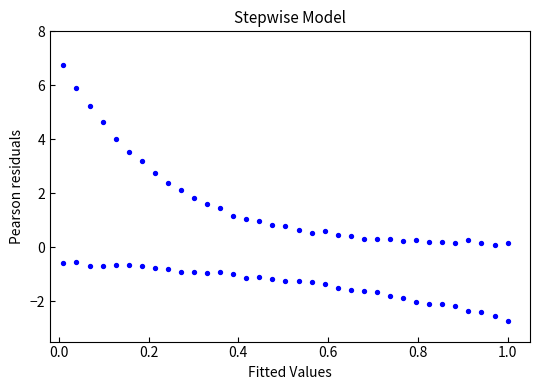

How many data points are displayed?

70